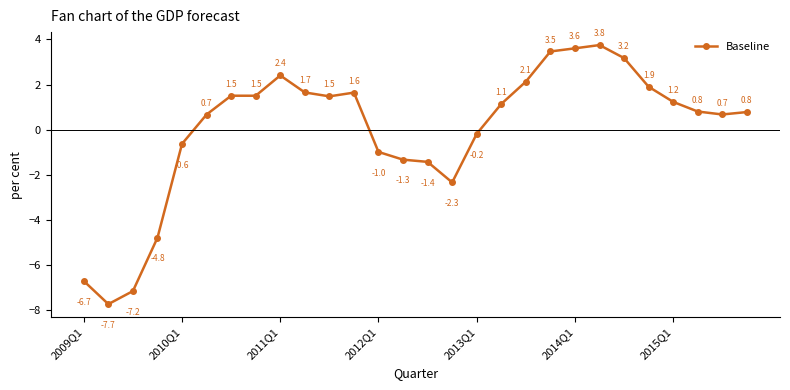

What is the maximum value shown in the chart?

3.8